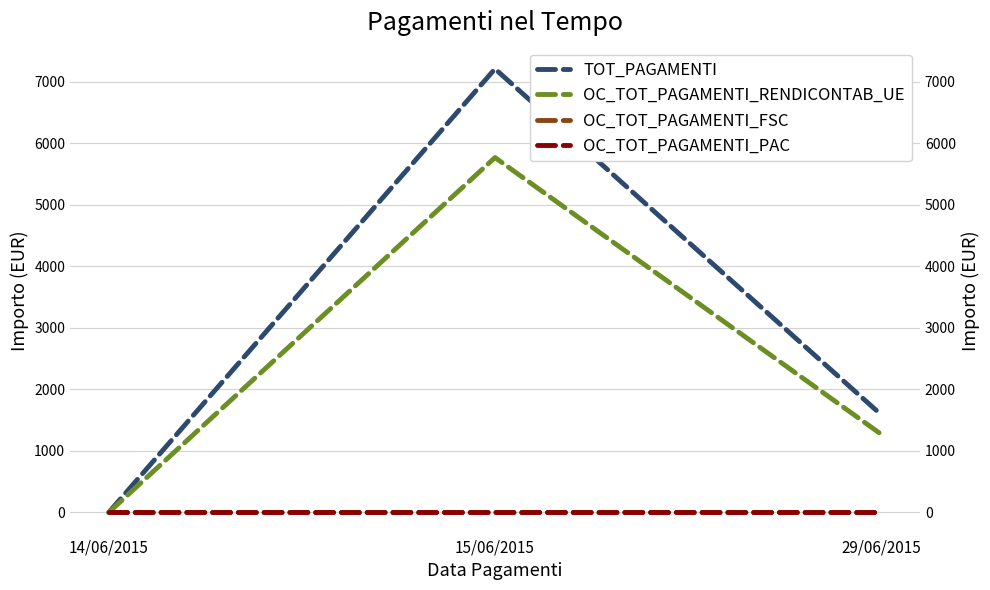

At which category is the sum across all series the highest?

15/06/2015